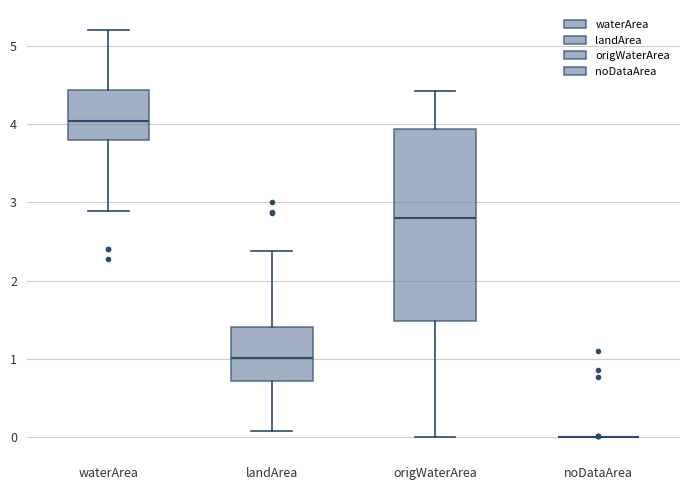

Comparing the boxes themselves (not the whiskers), which one is the tallest?

origWaterArea